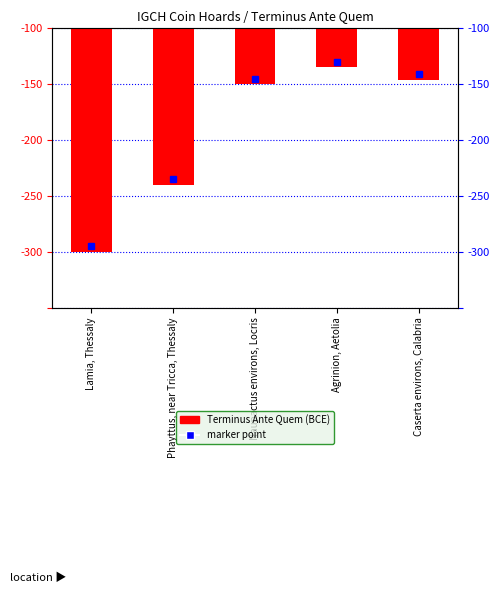

At which label is the value closest to -217?

Phayttus, near Tricca, Thessaly